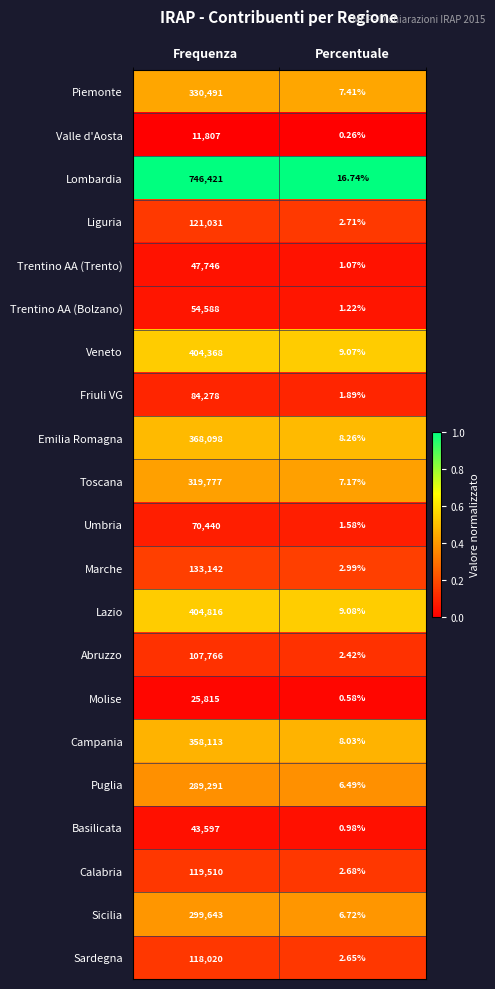

Rank the series at Percentuale from highest to lowest value.

Lombardia, Lazio, Veneto, Emilia Romagna, Campania, Piemonte, Toscana, Sicilia, Puglia, Marche, Liguria, Calabria, Sardegna, Abruzzo, Friuli VG, Umbria, Trentino AA (Bolzano), Trentino AA (Trento), Basilicata, Molise, Valle d'Aosta